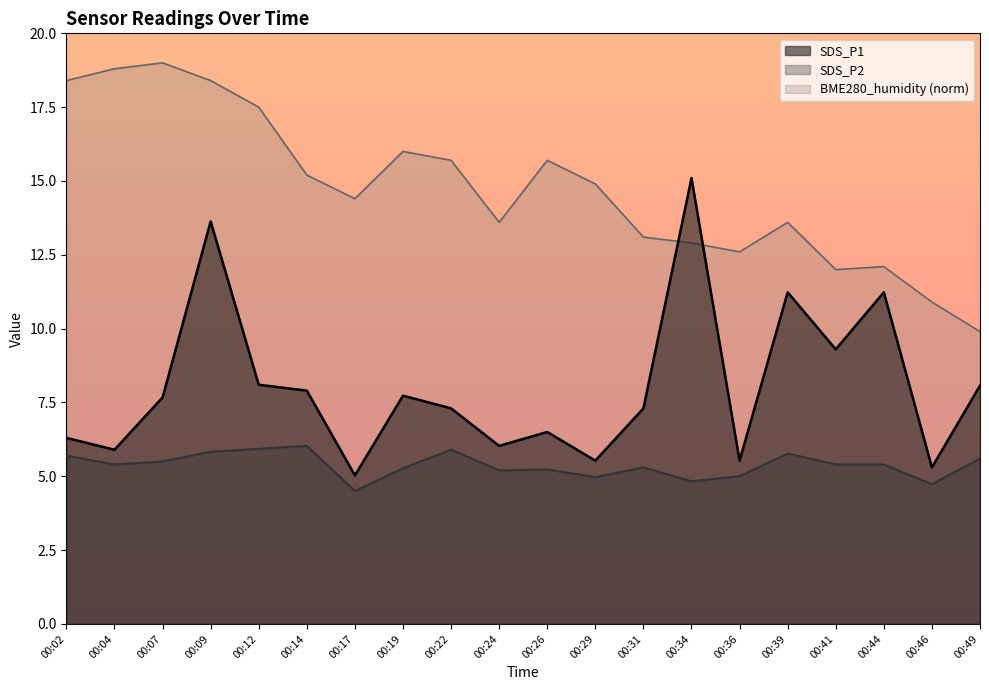

Where is SDS_P1 nearest to the value 10?

00:41